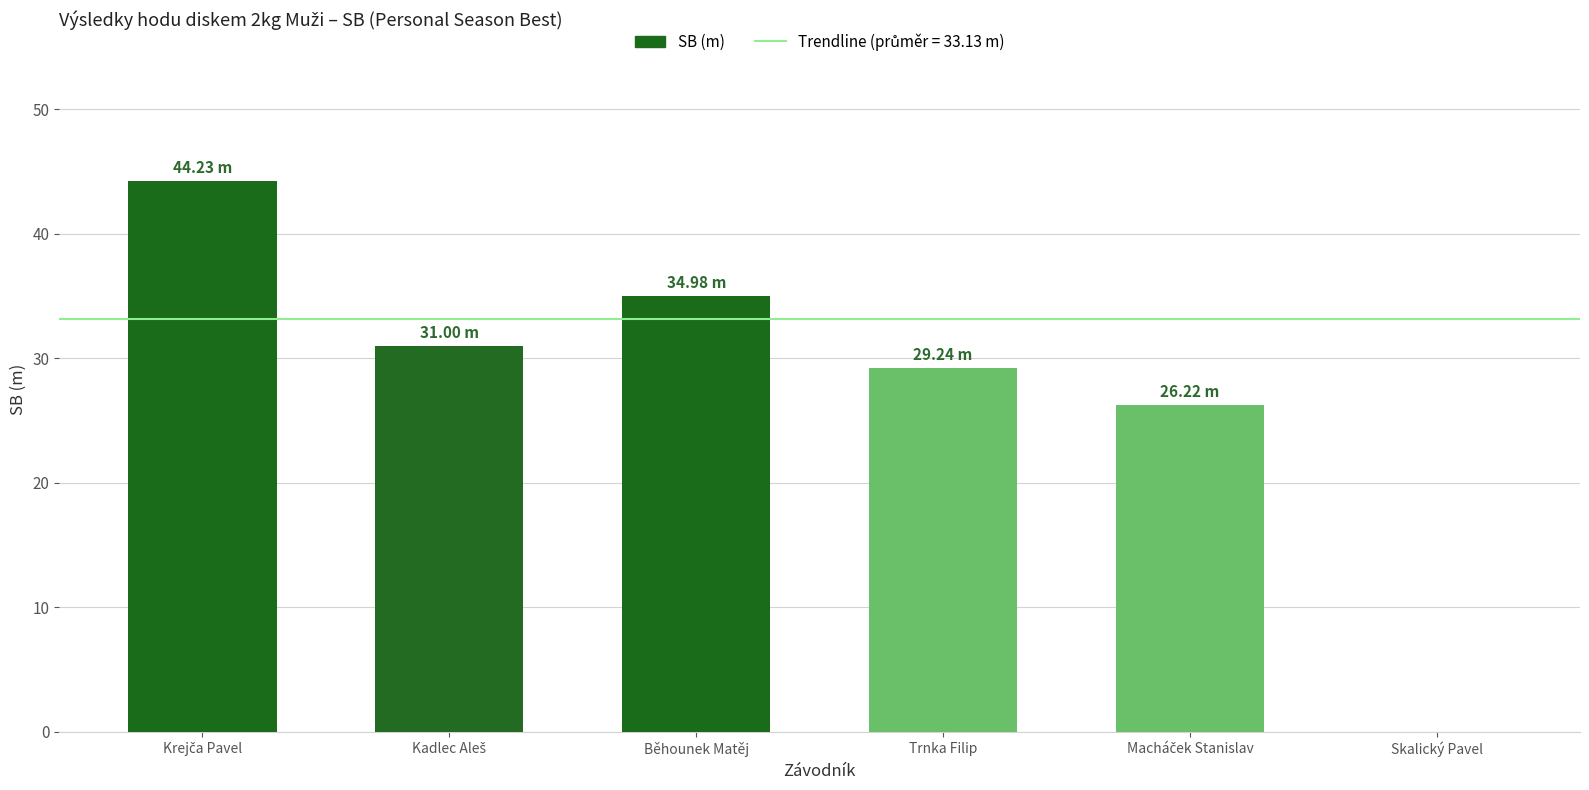

What is the sum of all values?

165.7